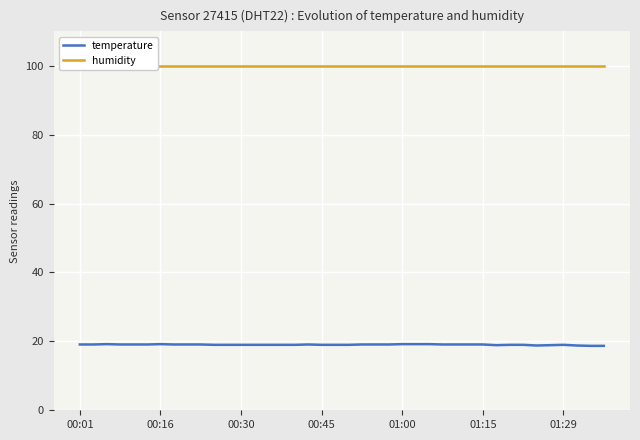

What is the maximum value for temperature?

19.2